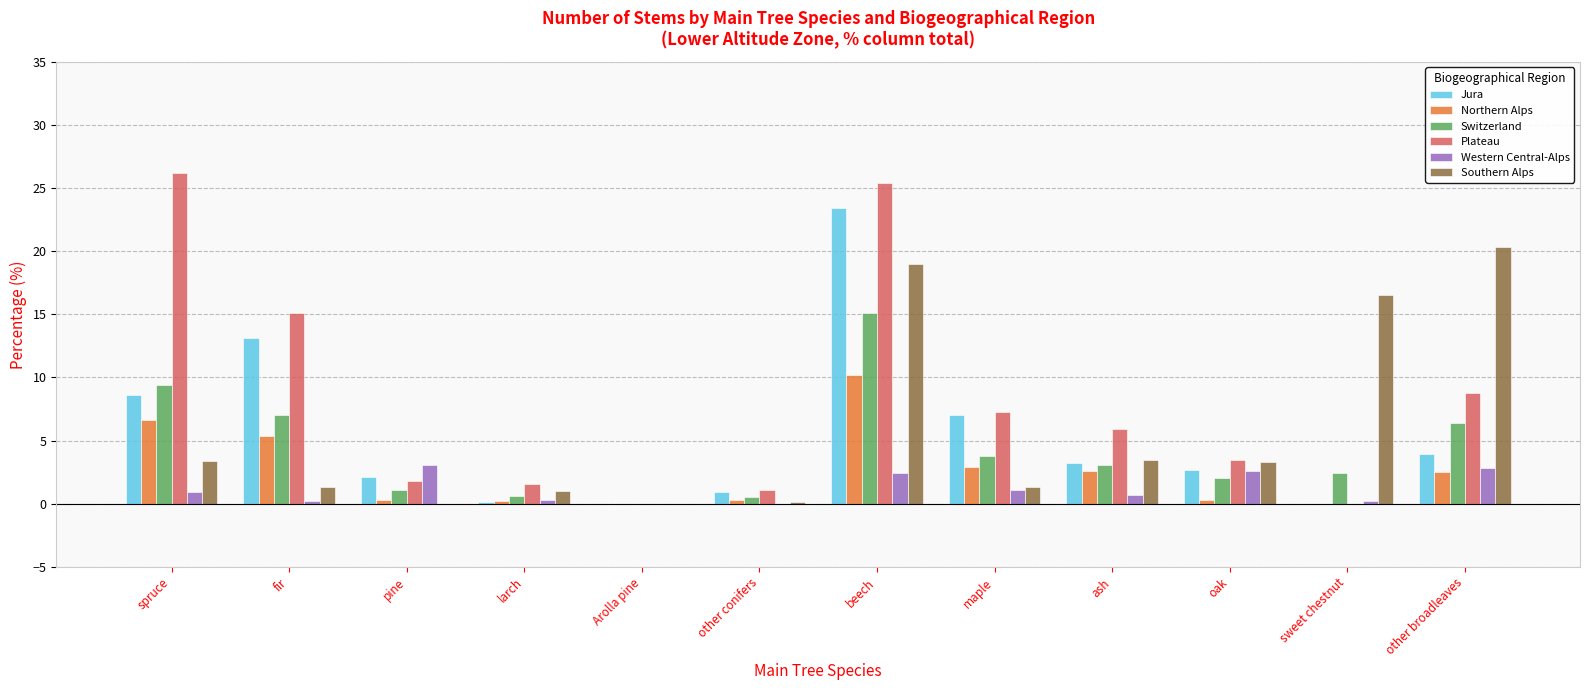

Between fir and other conifers, which series saw the biggest shift?

Plateau